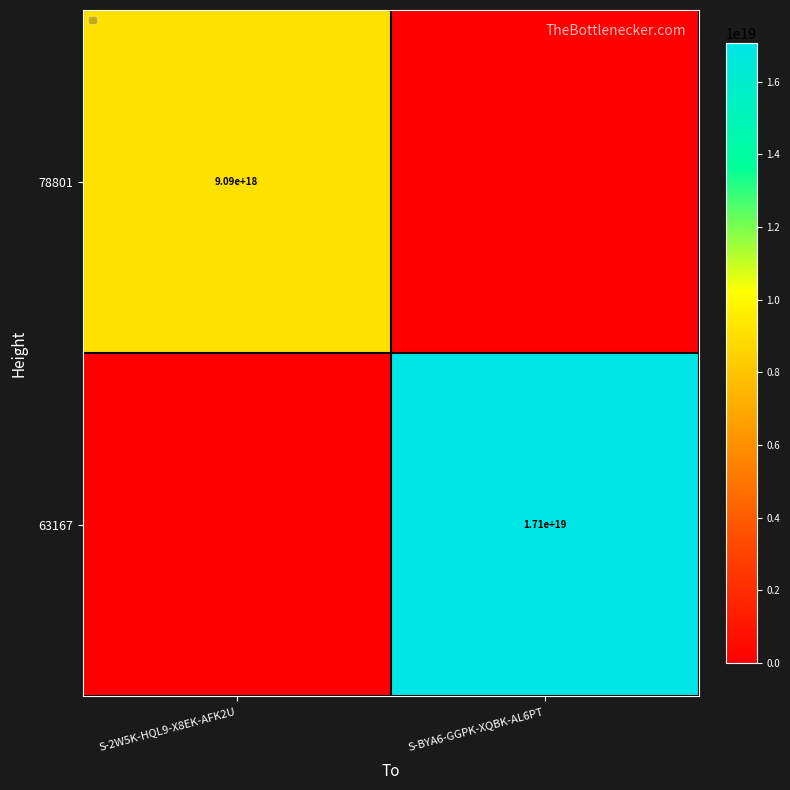

The 78801 series shows 15821937125540356096 at S-2W5K-HQL9-X8EK-AFK2U. True or false?

False